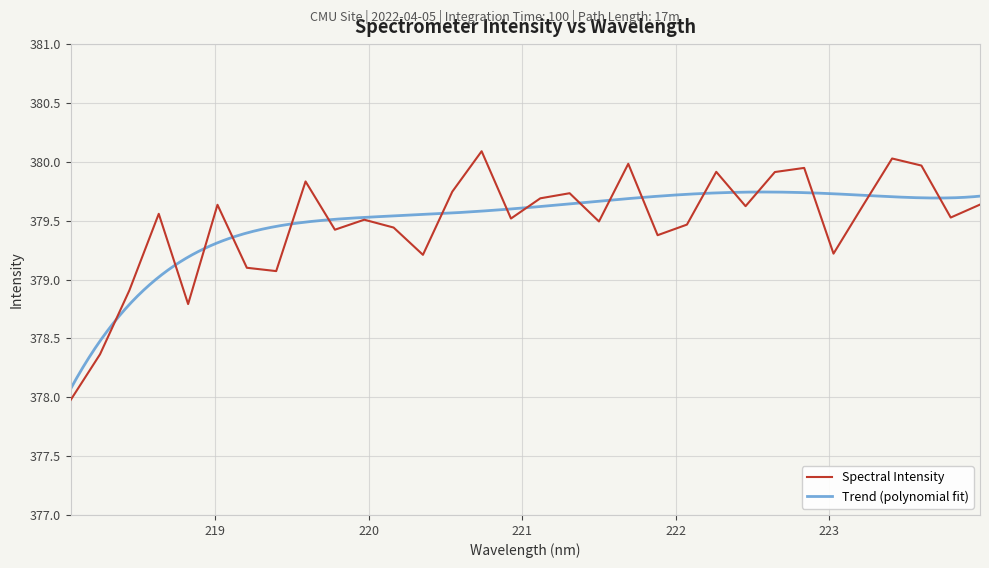

Reading right to left, extract all data points from this chart.

379.6	379.5	380.0	380.0	379.6	379.2	379.9	379.9	379.6	379.9	379.5	379.4	380.0	379.5	379.7	379.7	379.5	380.1	379.7	379.2	379.4	379.5	379.4	379.8	379.1	379.1	379.6	378.8	379.6	378.9	378.4	378.0